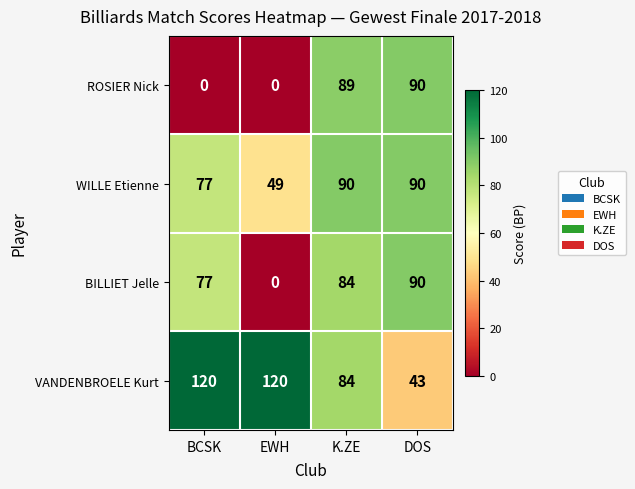

Read the VANDENBROELE Kurt value at K.ZE.

84